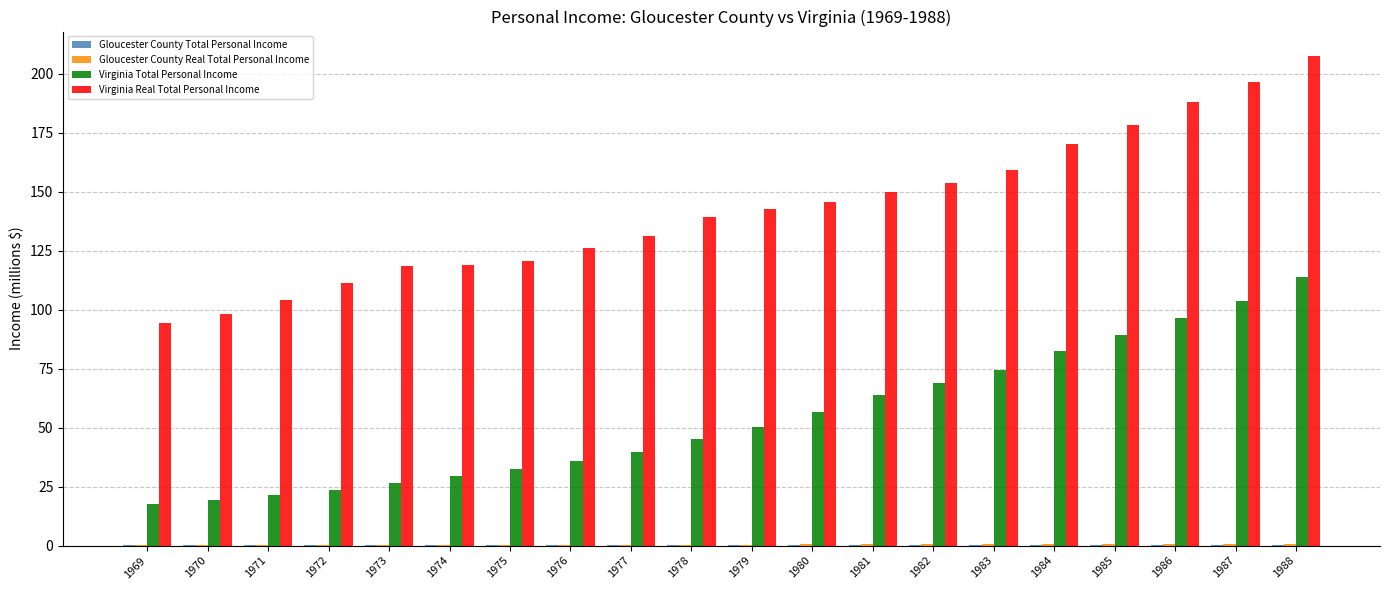

What is the maximum value shown in the chart?

207.5